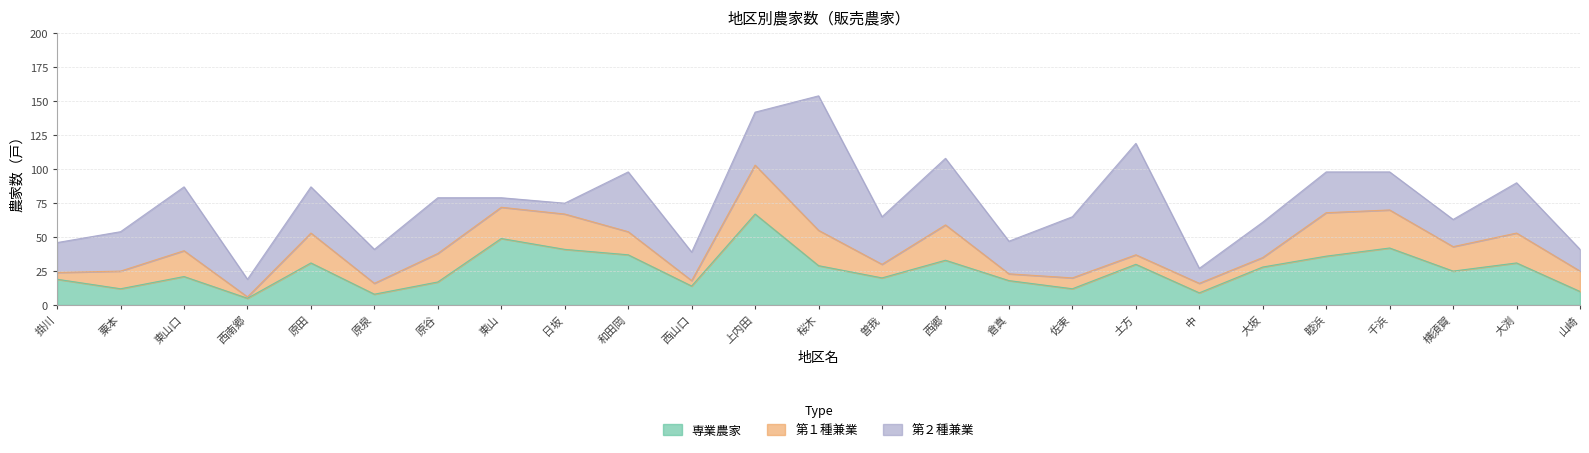

Reading left to right, extract all data points from this chart.

専業農家: 掛川=19	粟本=12	東山口=21	西南郷=5	原田=31	原泉=8	原谷=17	東山=49	日坂=41	和田岡=37	西山口=14	上内田=67	桜木=29	曽我=20	西郷=33	倉真=18	佐束=12	土方=30	中=9	大坂=28	睦浜=36	千浜=42	横須賀=25	大渕=31	山崎=10
第１種兼業: 掛川=5	粟本=13	東山口=19	西南郷=1	原田=22	原泉=8	原谷=21	東山=23	日坂=26	和田岡=17	西山口=4	上内田=36	桜木=26	曽我=10	西郷=26	倉真=5	佐束=8	土方=7	中=7	大坂=7	睦浜=32	千浜=28	横須賀=18	大渕=22	山崎=15
第２種兼業: 掛川=22	粟本=29	東山口=47	西南郷=13	原田=34	原泉=25	原谷=41	東山=7	日坂=8	和田岡=44	西山口=21	上内田=39	桜木=99	曽我=35	西郷=49	倉真=24	佐束=45	土方=82	中=11	大坂=26	睦浜=30	千浜=28	横須賀=20	大渕=37	山崎=16